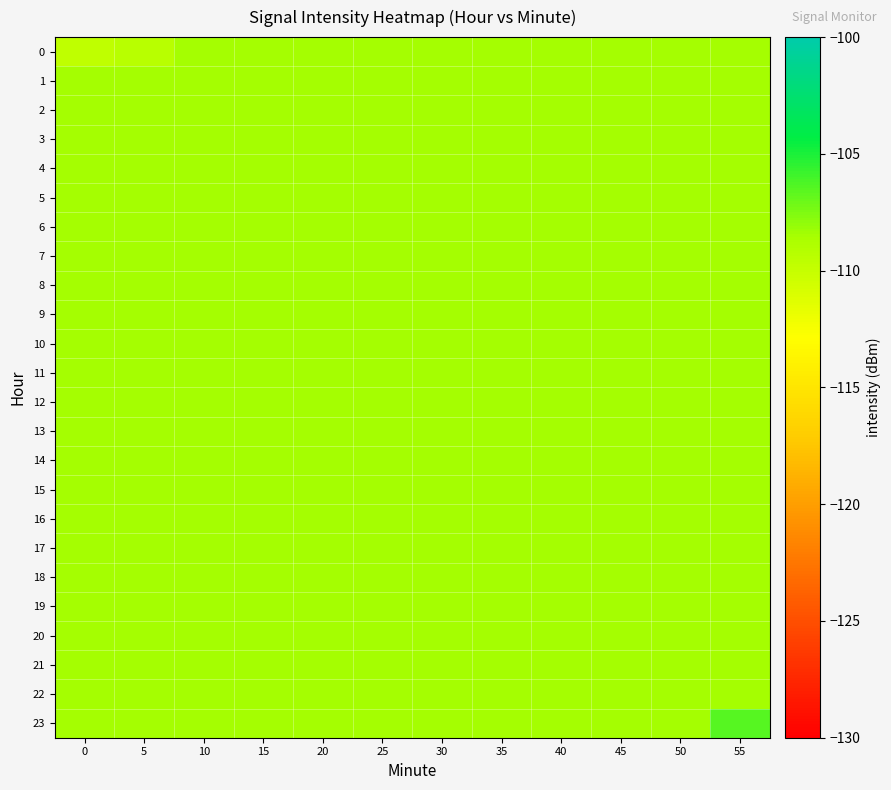

Which series changed the most between 25 and 55?

row_23